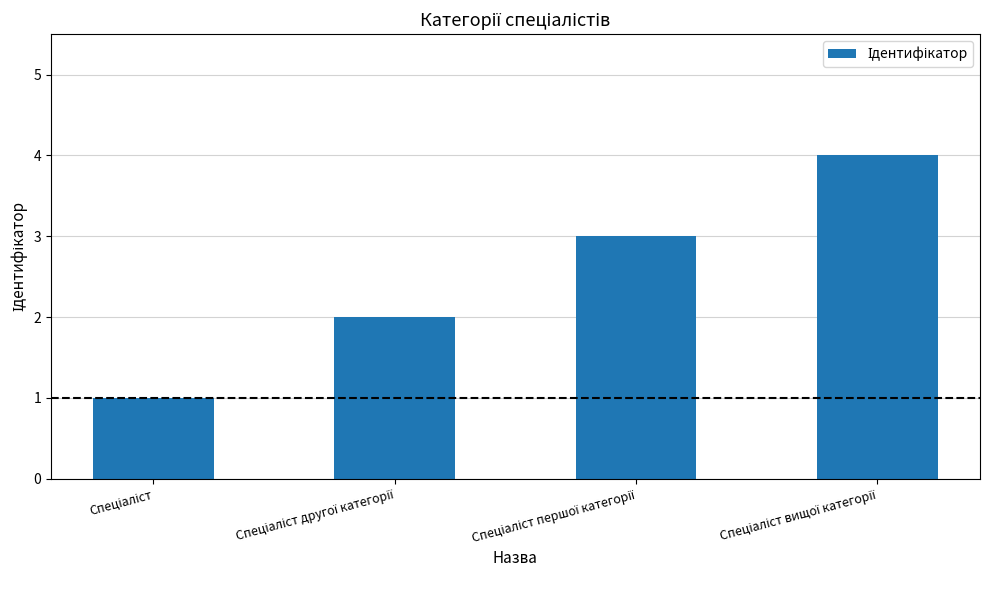

What is the sum of all values?

10